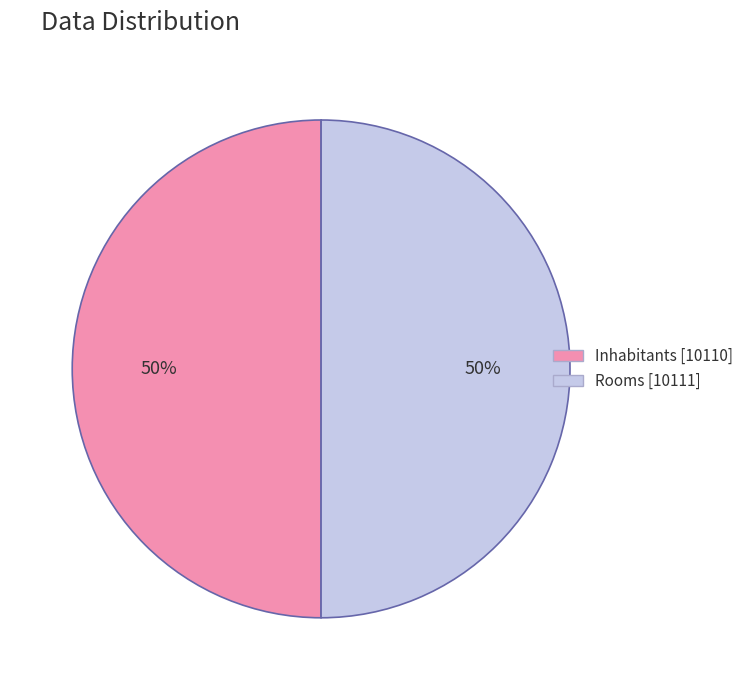

What is the ratio of the value at Inhabitants to the value at Rooms?

1.0